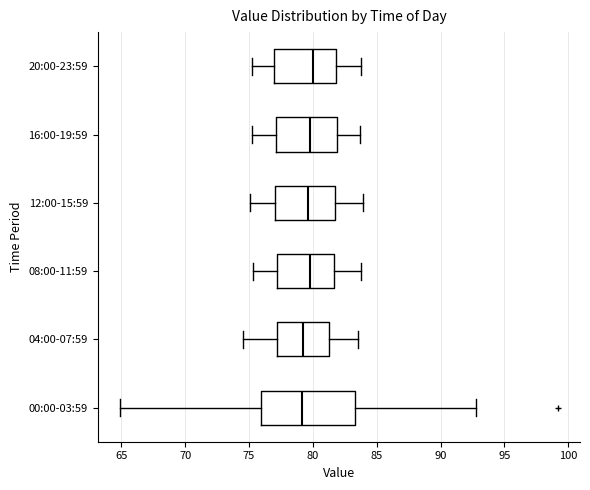

Comparing the boxes themselves (not the whiskers), which one is the widest?

00:00-03:59